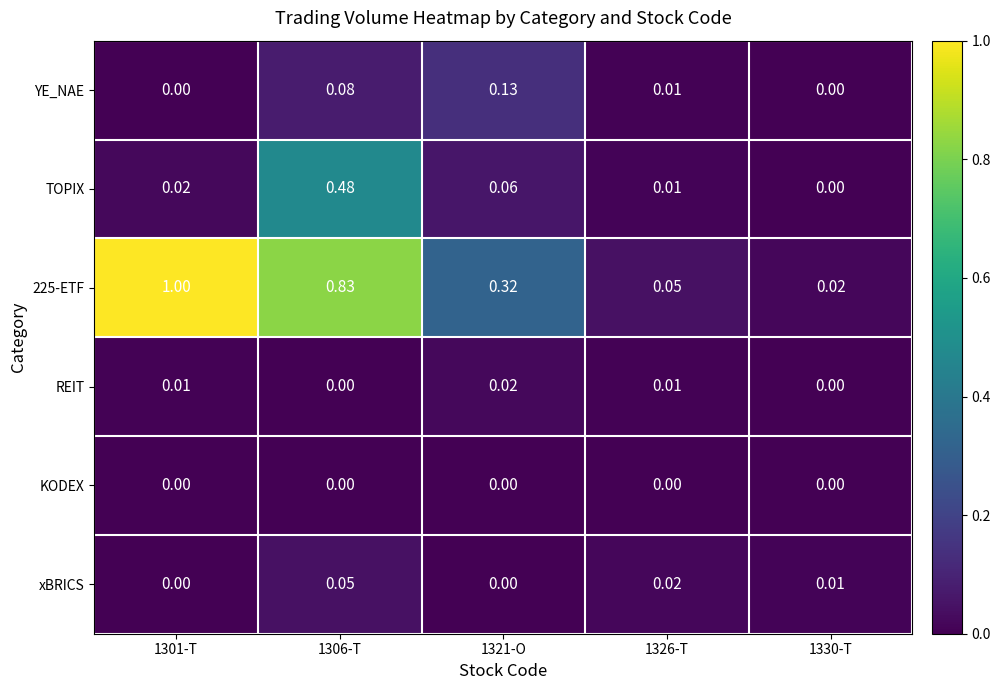

Between 1301-T and 1330-T, which series saw the biggest shift?

225-ETF